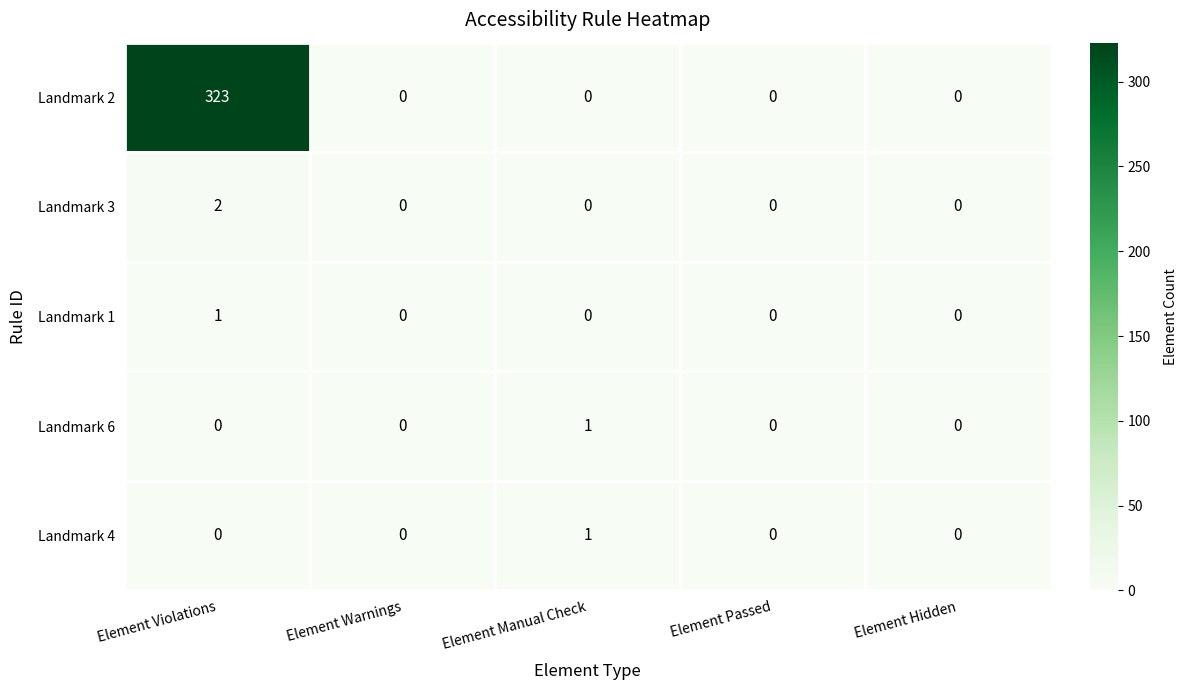

Which series has the largest total across all categories?

Landmark 2